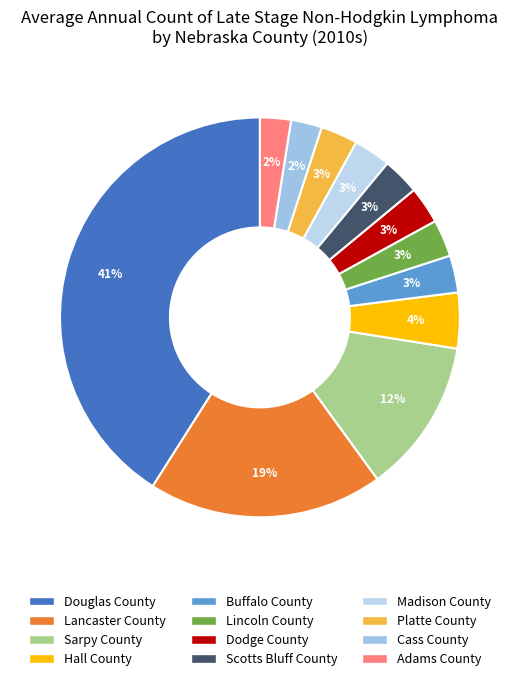

True or false: Madison County accounts for 3% of the total.

True